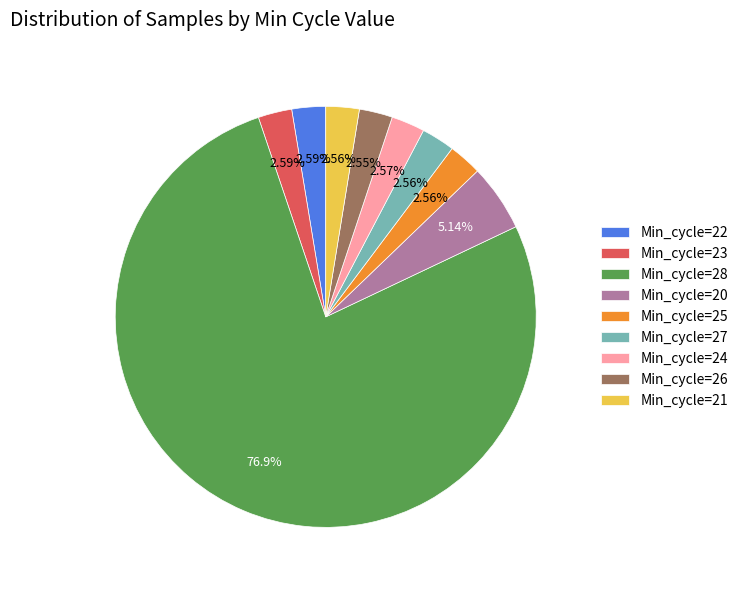

To the nearest percent, what percentage of the pie is Min_cycle=23?

3%